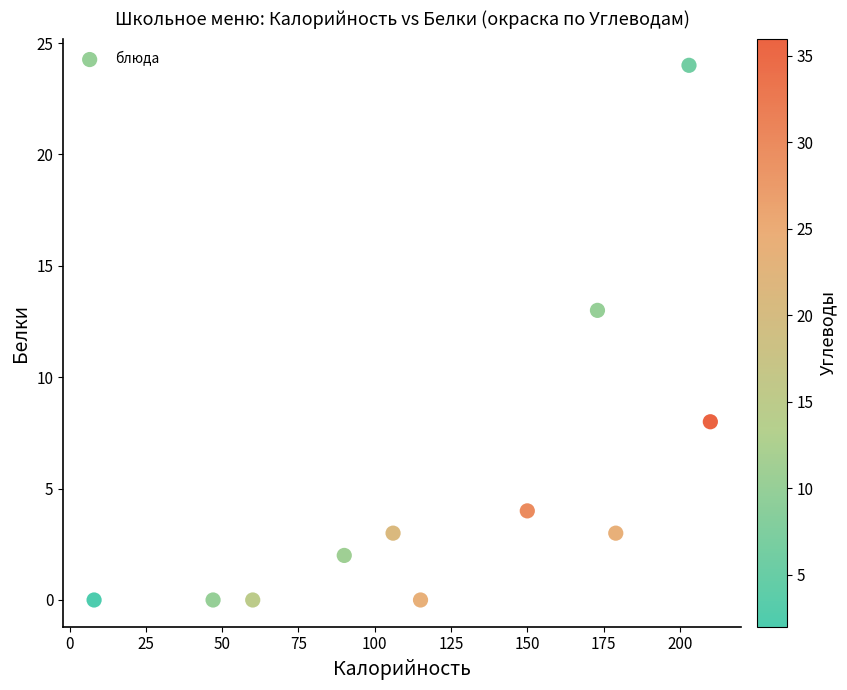

What Y value in the scatter plot is closest to 12?

13